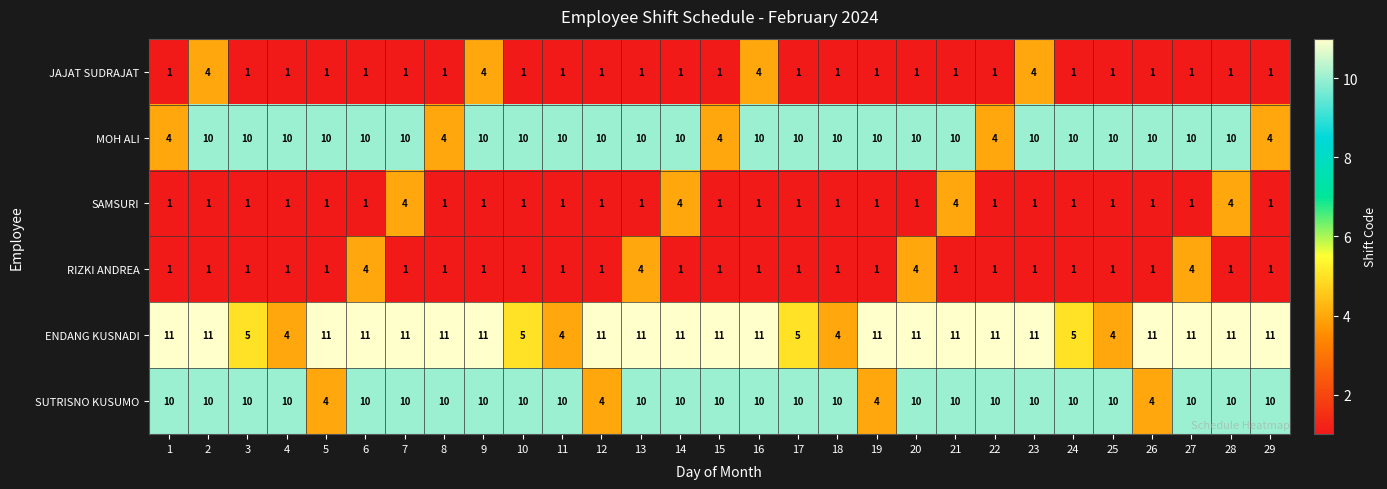

What is the sum of the JAJAT SUDRAJAT values at 2 and 7?

5